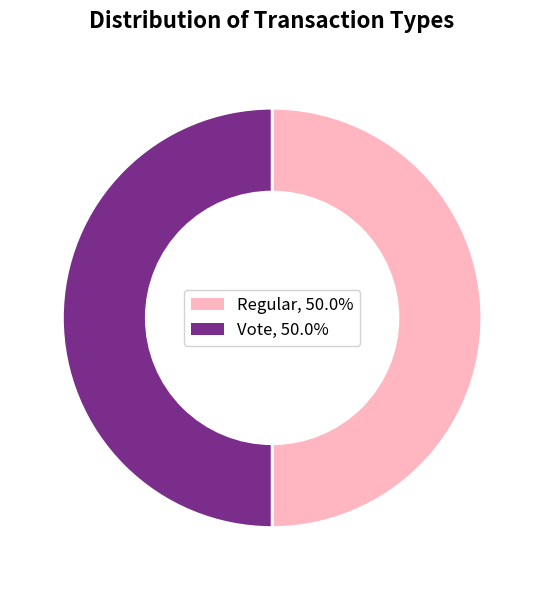

Approximately how many times larger is the value at Regular, 50.0% compared to Vote, 50.0%?

1.0